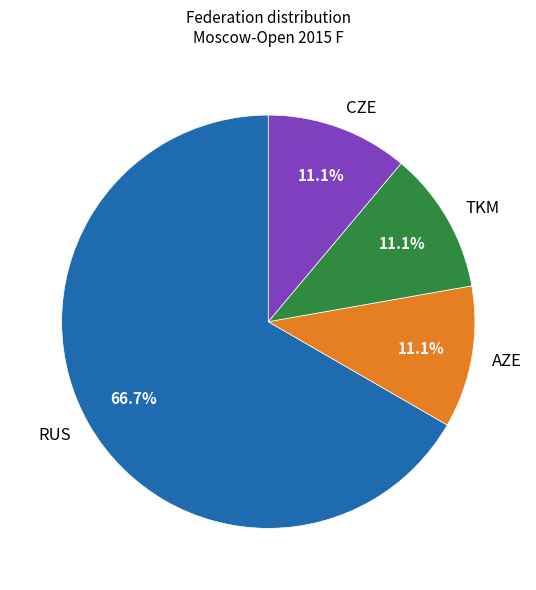

What percentage is NOT represented by CZE?

88.9%